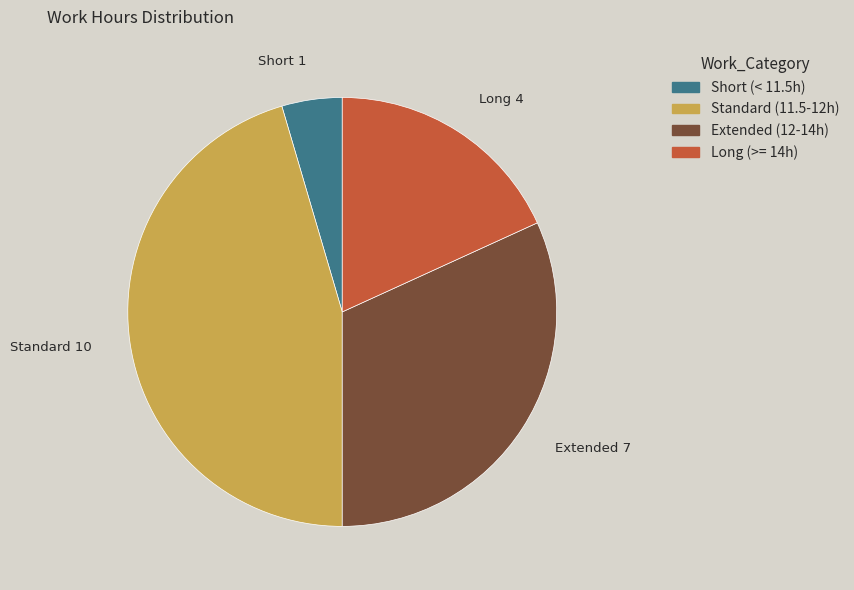

Is there a majority slice in this chart?

No